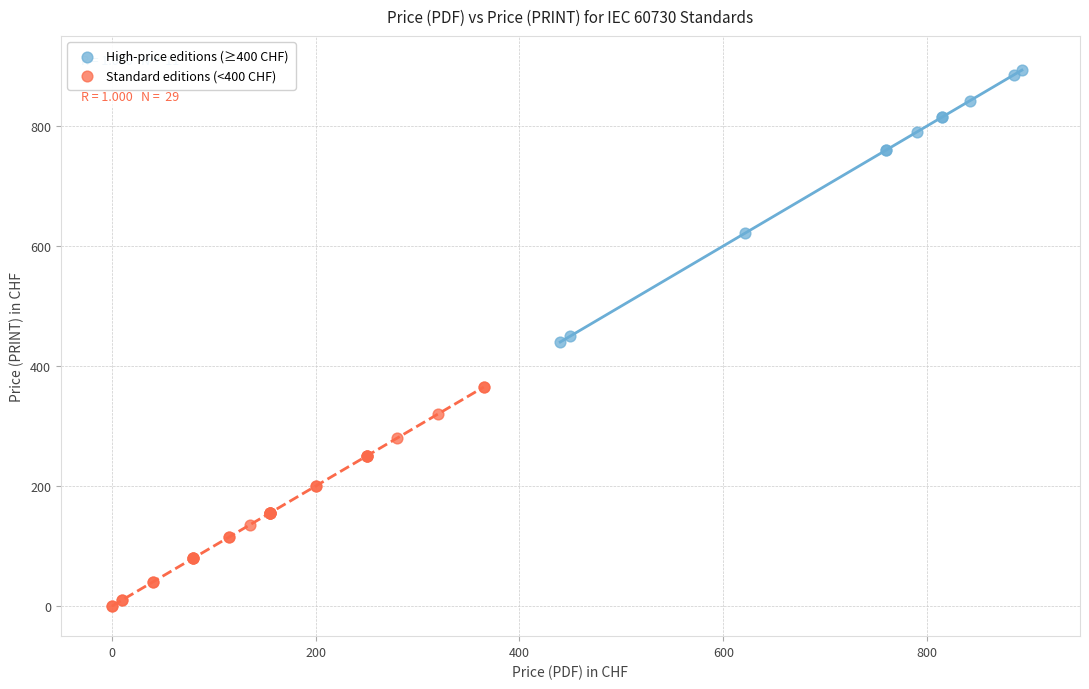

Which series contains the lowest Y value?

Standard editions (<400 CHF)